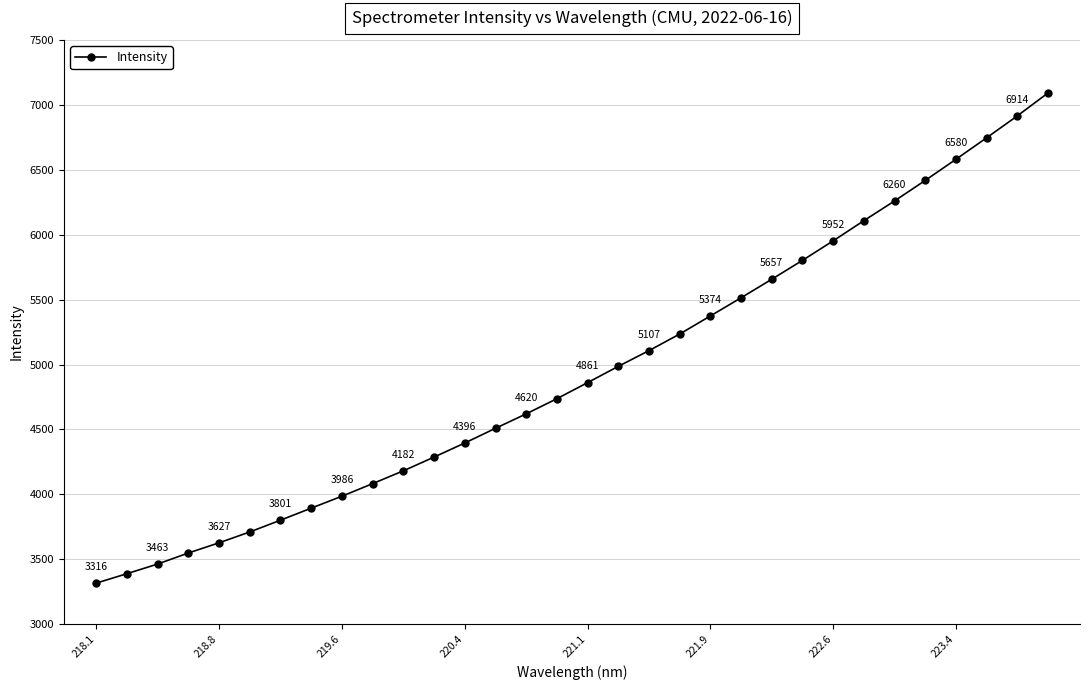

What is the greatest value displayed?

7090.5